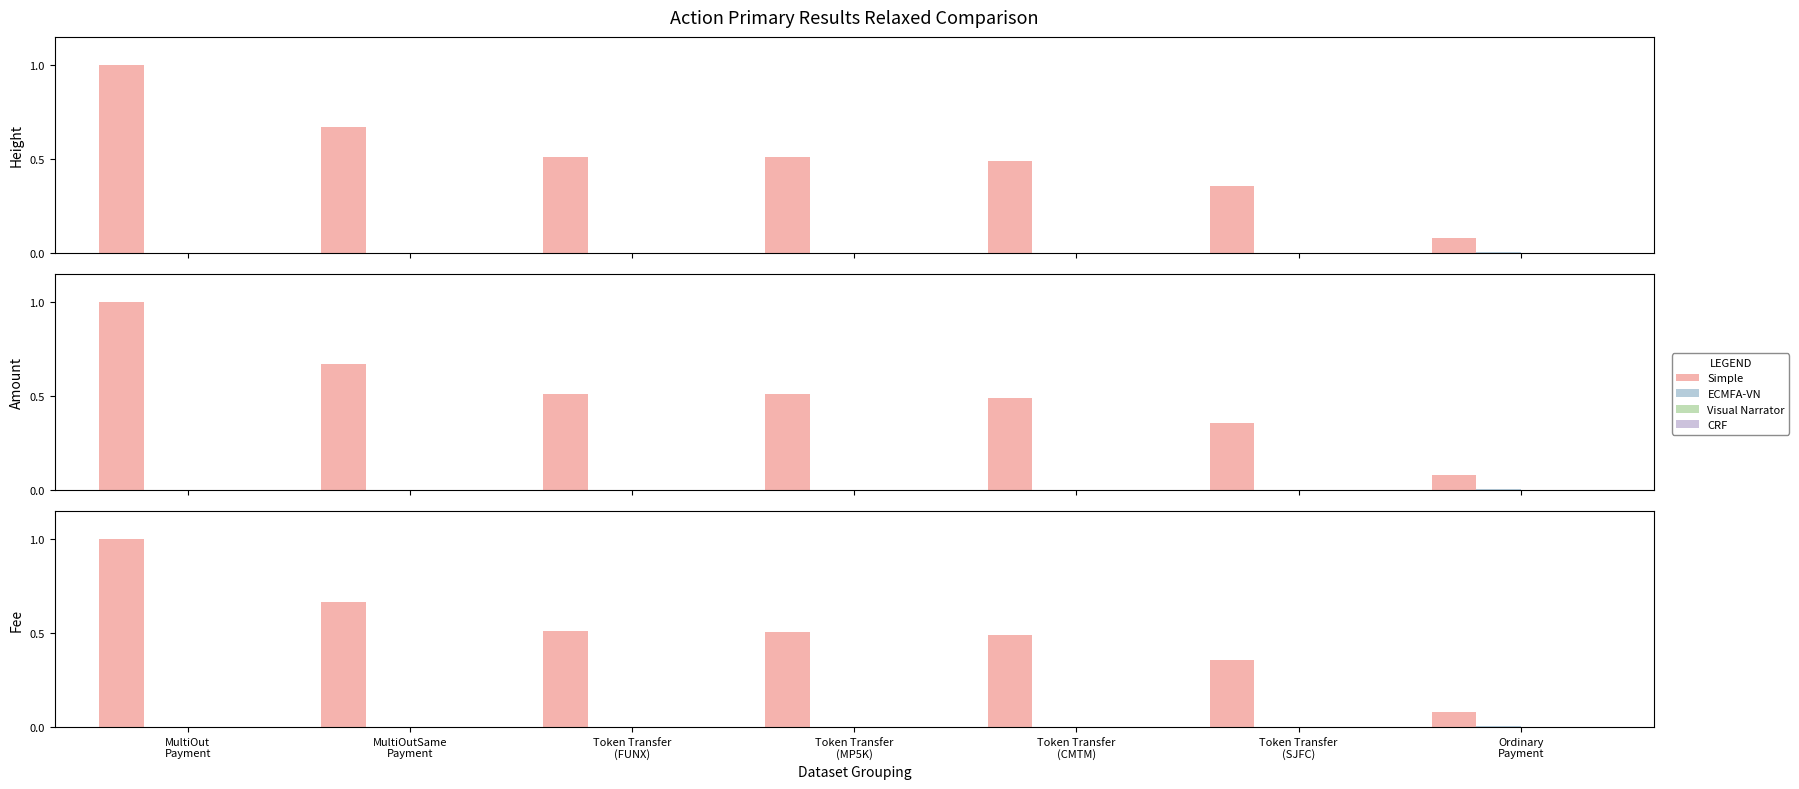

What is the label of the 1st bar from the left?

MultiOut
Payment